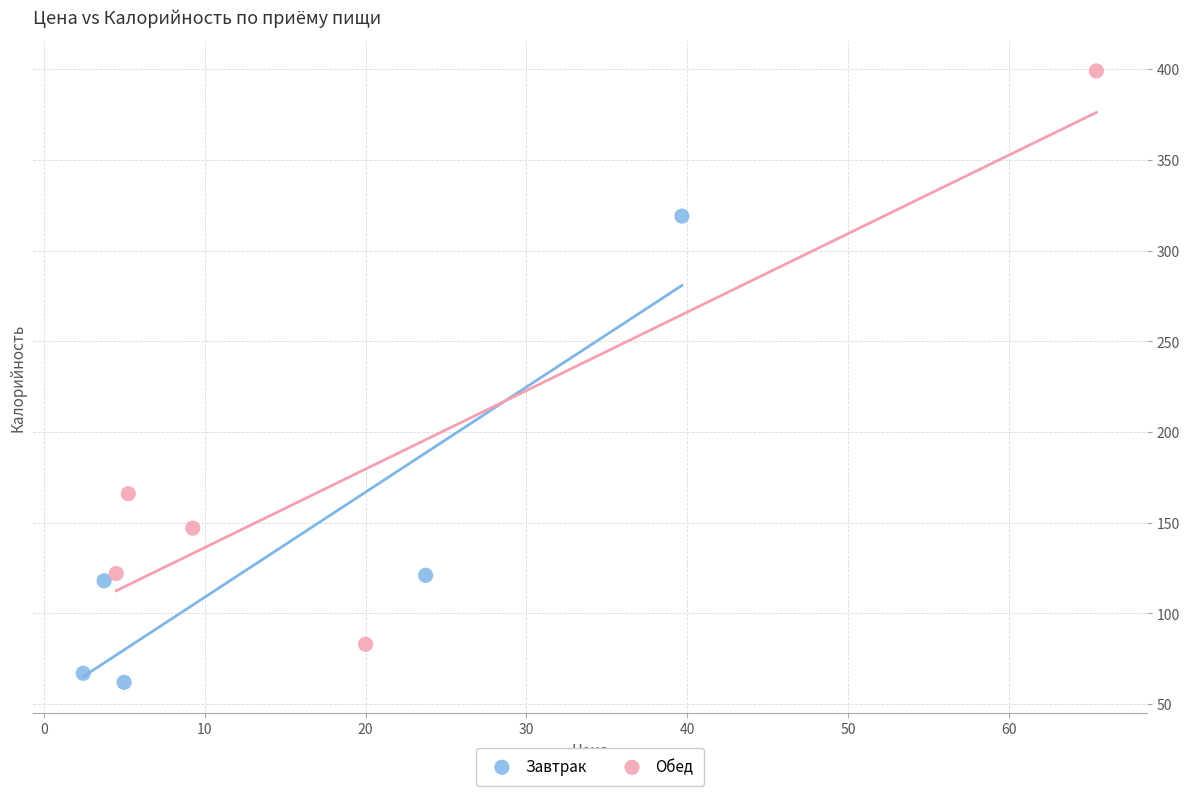

Which series has the largest Y range (max minus min)?

Обед